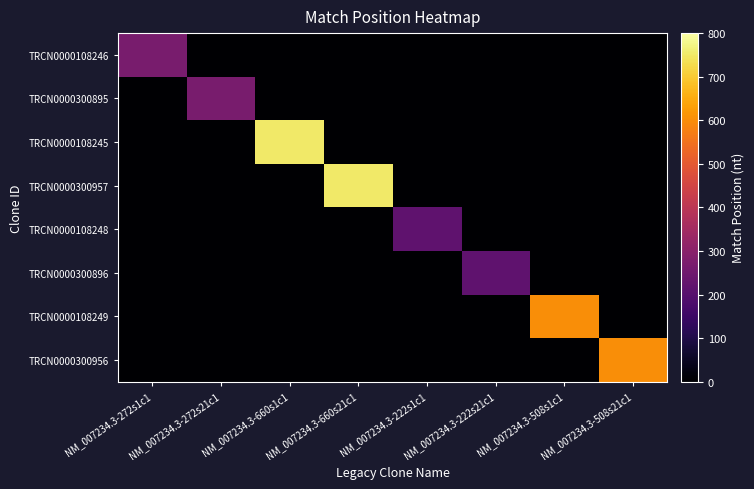

Reading left to right, extract all data points from this chart.

TRCN0000108246: NM_007234.3-272s1c1=268	NM_007234.3-272s21c1=0	NM_007234.3-660s1c1=0	NM_007234.3-660s21c1=0	NM_007234.3-222s1c1=0	NM_007234.3-222s21c1=0	NM_007234.3-508s1c1=0	NM_007234.3-508s21c1=0
TRCN0000300895: NM_007234.3-272s1c1=0	NM_007234.3-272s21c1=268	NM_007234.3-660s1c1=0	NM_007234.3-660s21c1=0	NM_007234.3-222s1c1=0	NM_007234.3-222s21c1=0	NM_007234.3-508s1c1=0	NM_007234.3-508s21c1=0
TRCN0000108245: NM_007234.3-272s1c1=0	NM_007234.3-272s21c1=0	NM_007234.3-660s1c1=753	NM_007234.3-660s21c1=0	NM_007234.3-222s1c1=0	NM_007234.3-222s21c1=0	NM_007234.3-508s1c1=0	NM_007234.3-508s21c1=0
TRCN0000300957: NM_007234.3-272s1c1=0	NM_007234.3-272s21c1=0	NM_007234.3-660s1c1=0	NM_007234.3-660s21c1=753	NM_007234.3-222s1c1=0	NM_007234.3-222s21c1=0	NM_007234.3-508s1c1=0	NM_007234.3-508s21c1=0
TRCN0000108248: NM_007234.3-272s1c1=0	NM_007234.3-272s21c1=0	NM_007234.3-660s1c1=0	NM_007234.3-660s21c1=0	NM_007234.3-222s1c1=218	NM_007234.3-222s21c1=0	NM_007234.3-508s1c1=0	NM_007234.3-508s21c1=0
TRCN0000300896: NM_007234.3-272s1c1=0	NM_007234.3-272s21c1=0	NM_007234.3-660s1c1=0	NM_007234.3-660s21c1=0	NM_007234.3-222s1c1=0	NM_007234.3-222s21c1=218	NM_007234.3-508s1c1=0	NM_007234.3-508s21c1=0
TRCN0000108249: NM_007234.3-272s1c1=0	NM_007234.3-272s21c1=0	NM_007234.3-660s1c1=0	NM_007234.3-660s21c1=0	NM_007234.3-222s1c1=0	NM_007234.3-222s21c1=0	NM_007234.3-508s1c1=601	NM_007234.3-508s21c1=0
TRCN0000300956: NM_007234.3-272s1c1=0	NM_007234.3-272s21c1=0	NM_007234.3-660s1c1=0	NM_007234.3-660s21c1=0	NM_007234.3-222s1c1=0	NM_007234.3-222s21c1=0	NM_007234.3-508s1c1=0	NM_007234.3-508s21c1=601